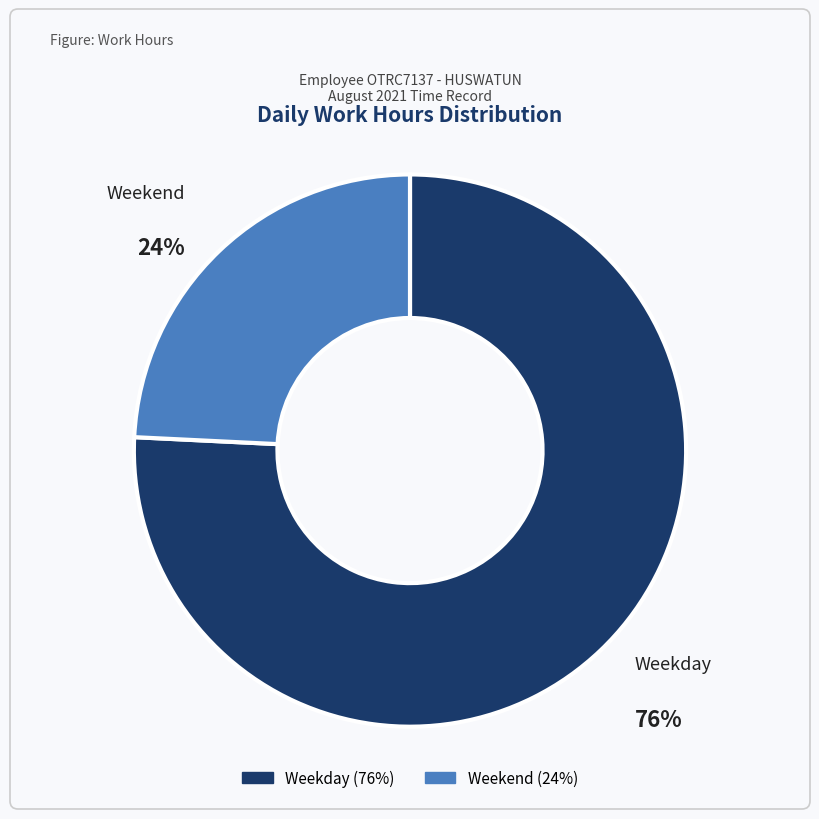

Is there any slice that represents more than half of the pie?

Yes